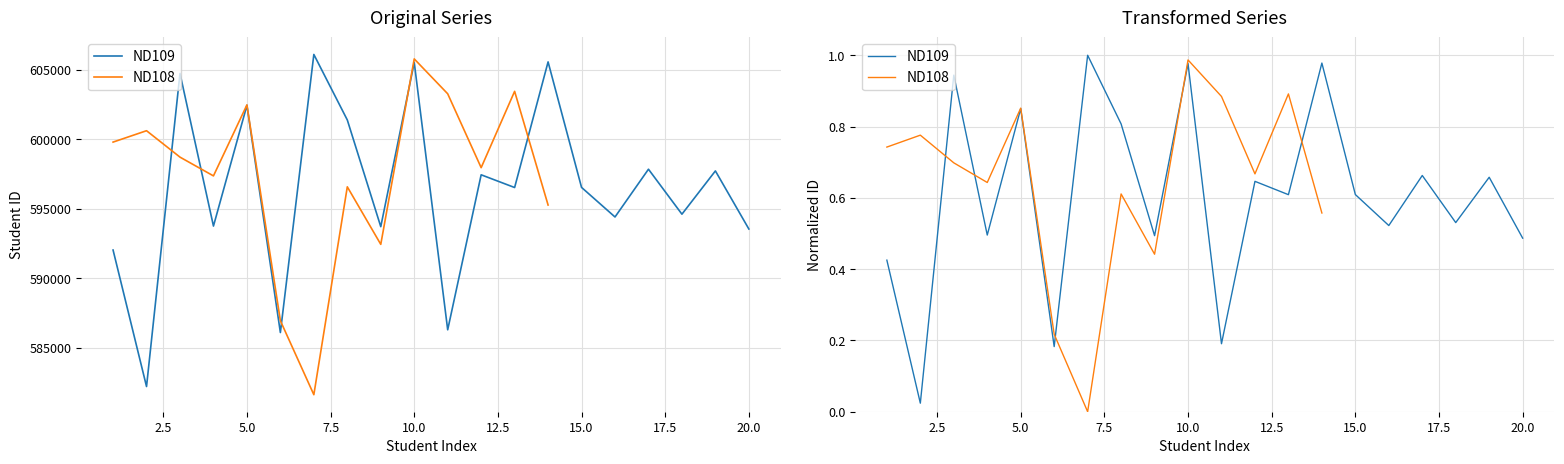

What is the difference between the second highest and second lowest values?

19505